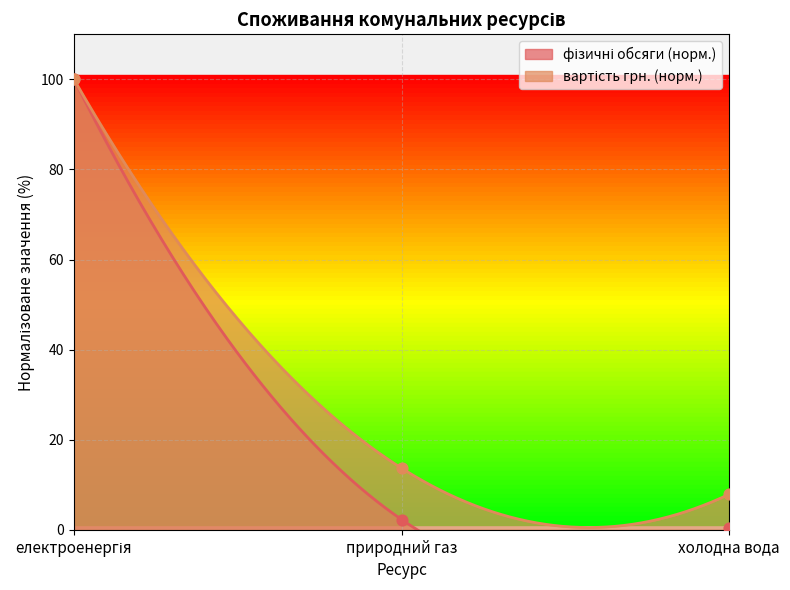

What are all the series names shown in the legend?

фізичні обсяги, вартість (грн.)